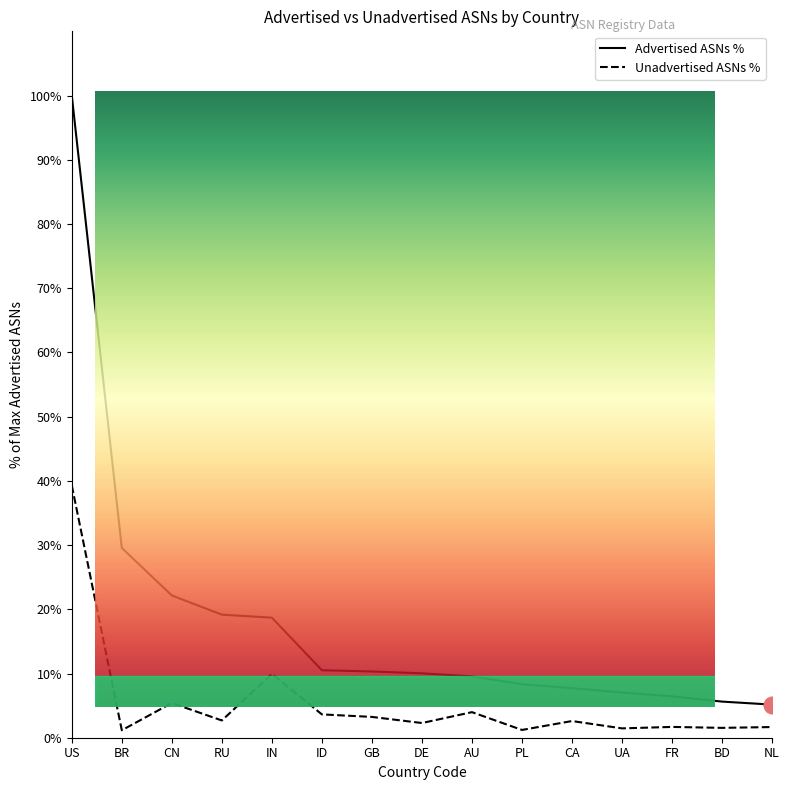

Reading right to left, list all the values displayed in this chart.

Advertised ASNs: NL=5.2	BD=5.6	FR=6.4	UA=7.0	CA=7.7	PL=8.3	AU=9.6	DE=10.0	GB=10.3	ID=10.5	IN=18.7	RU=19.2	CN=22.2	BR=29.5	US=100.0
Unadvertised ASNs: NL=1.7	BD=1.5	FR=1.7	UA=1.5	CA=2.6	PL=1.2	AU=4.0	DE=2.3	GB=3.2	ID=3.6	IN=10.0	RU=2.7	CN=5.4	BR=1.2	US=39.3